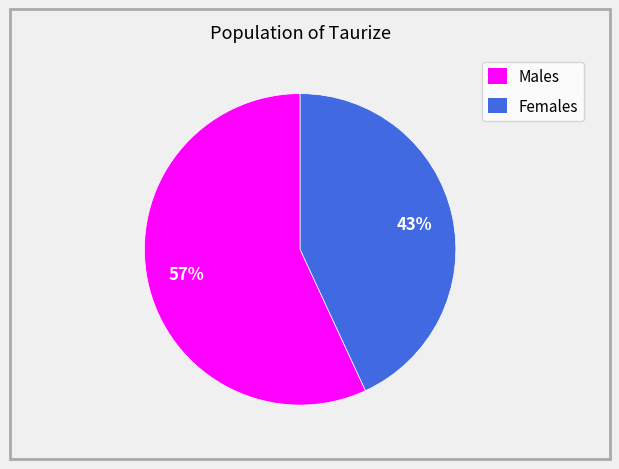

Do Females and Males together represent more than half of the pie?

Yes